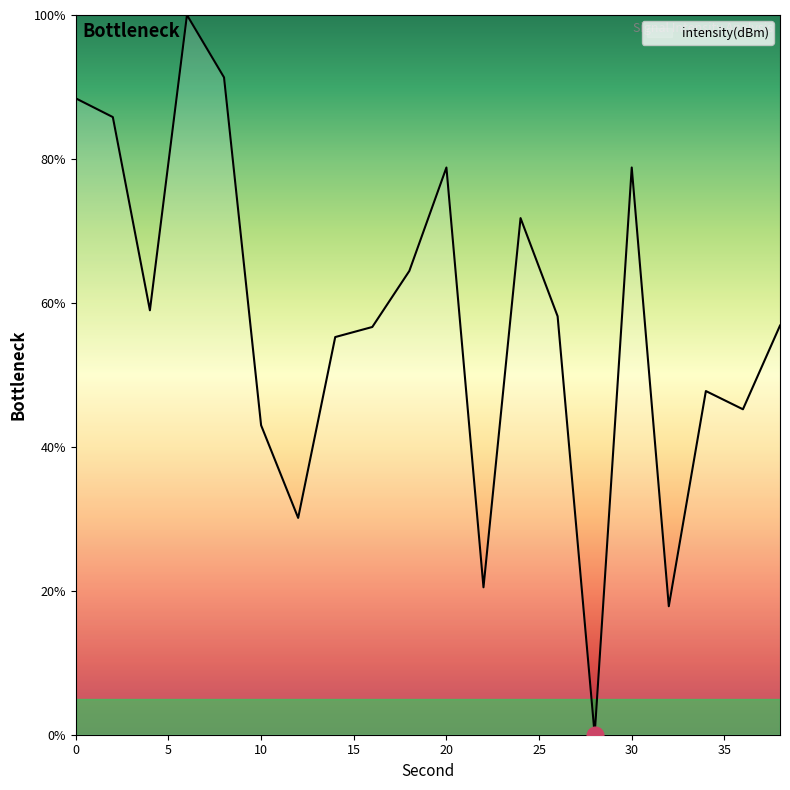

What is the greatest value displayed?

100.0